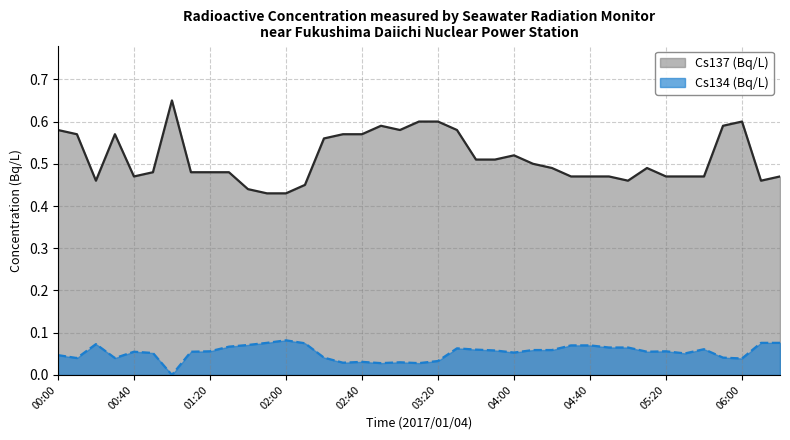

Does the chart have visible grid lines?

Yes